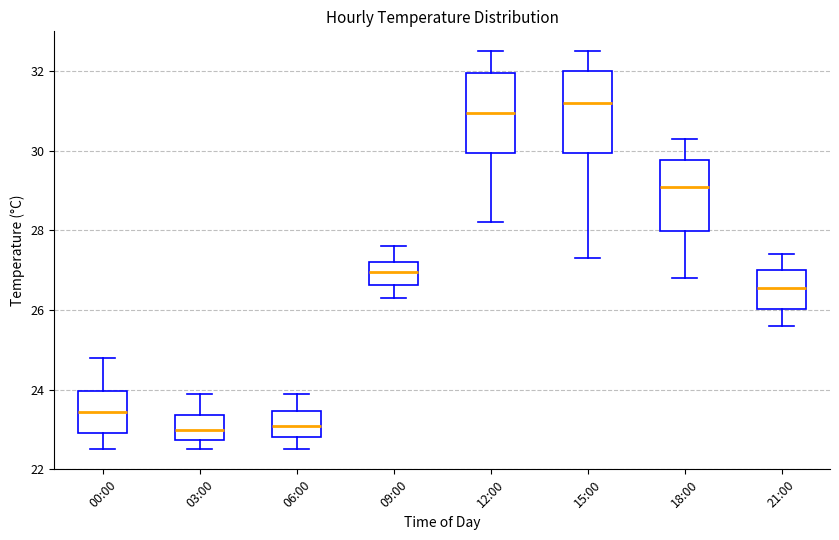

Where does the upper whisker of the box for 21:00 end on the y-axis? The values are not printed on the chart, so give them approximately, as read against the axis.

27.4